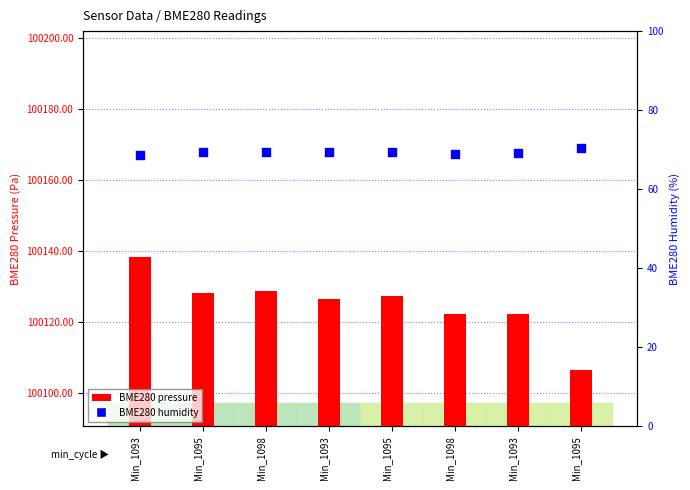

At which category is the sum across all series the highest?

Min_1093